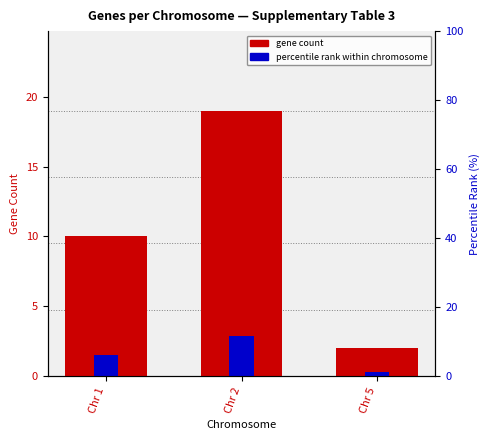

What is the total value across all series at Chr 2?

21.9